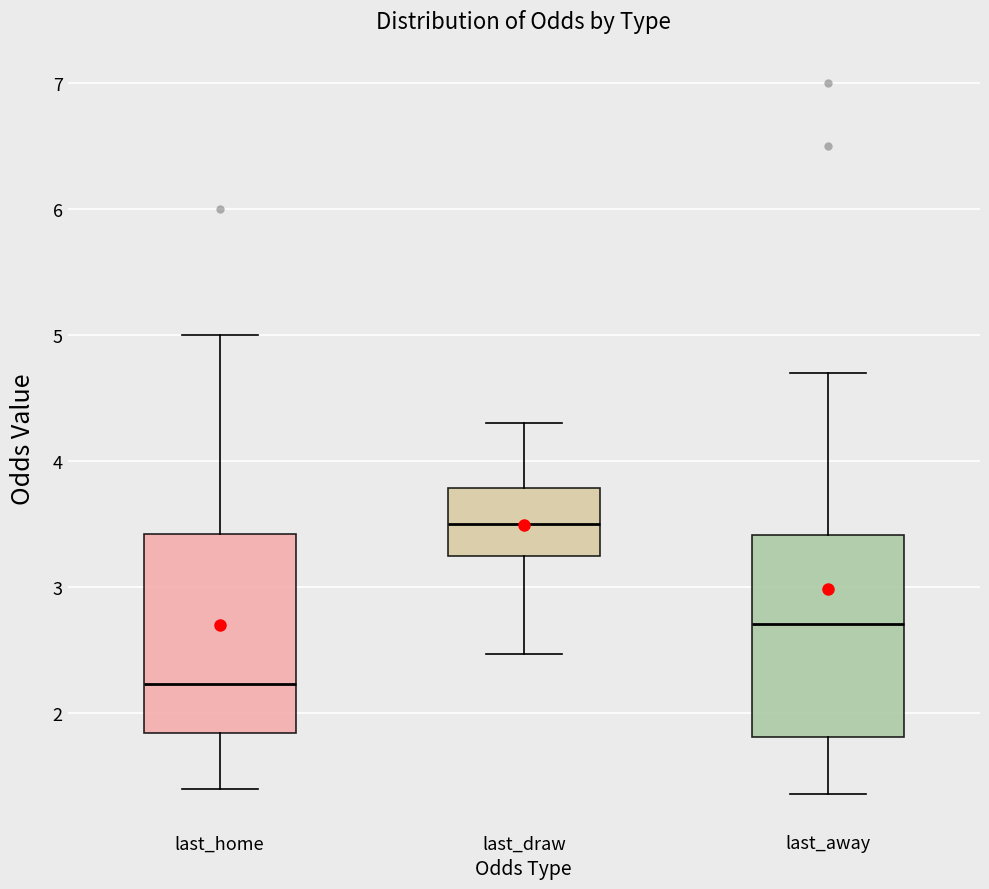

Reading left to right, transcribe this box plot: for each box, give where its median line is, the range the box spans, and where its two whiskers end, as read against the y-axis. The values are not printed on the chart, so give them approximately, as read against the axis.

last_home: median 2.2, box 1.8 to 3.4, whiskers 1.4 to 5.0
last_draw: median 3.5, box 3.3 to 3.8, whiskers 2.5 to 4.3
last_away: median 2.7, box 1.8 to 3.4, whiskers 1.4 to 4.7